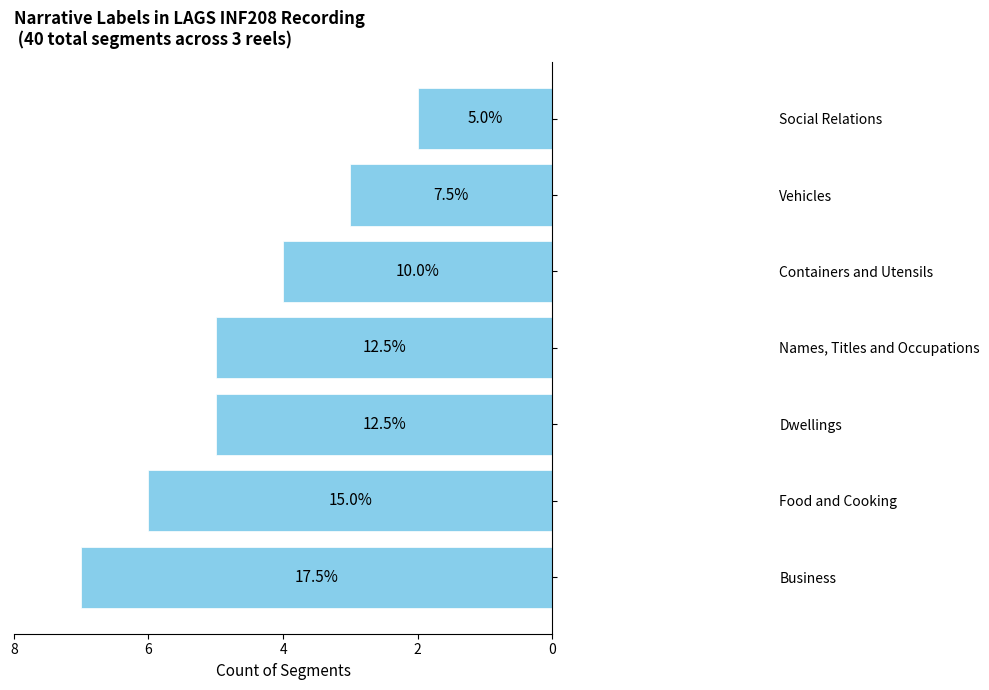

Does the chart contain any negative values?

No